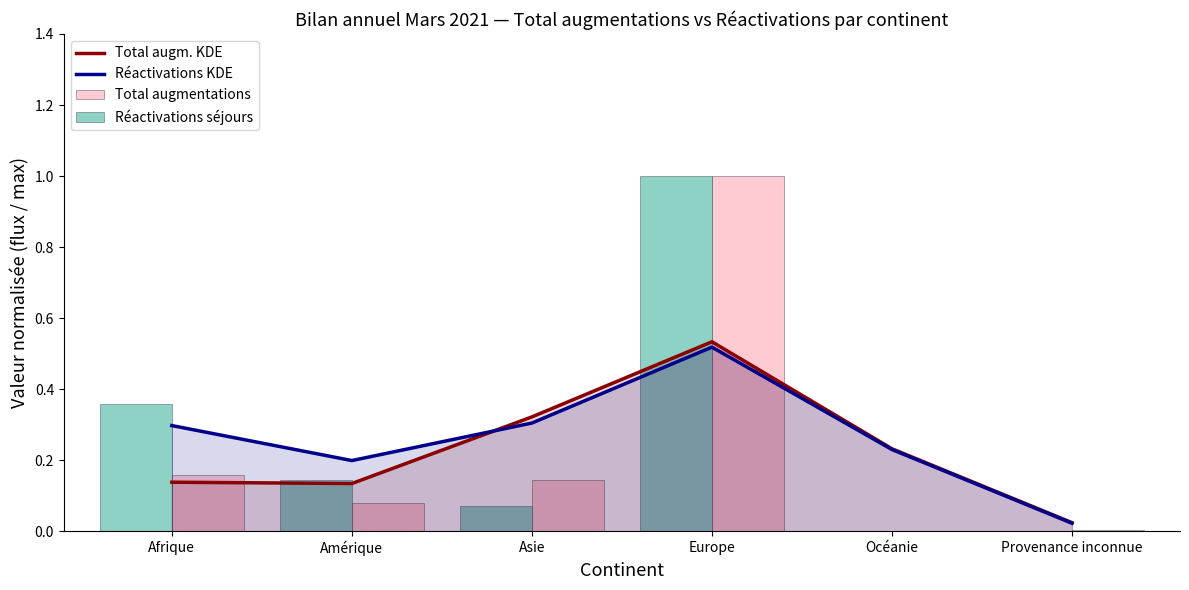

Which series has the largest total across all categories?

Réactivations KDE